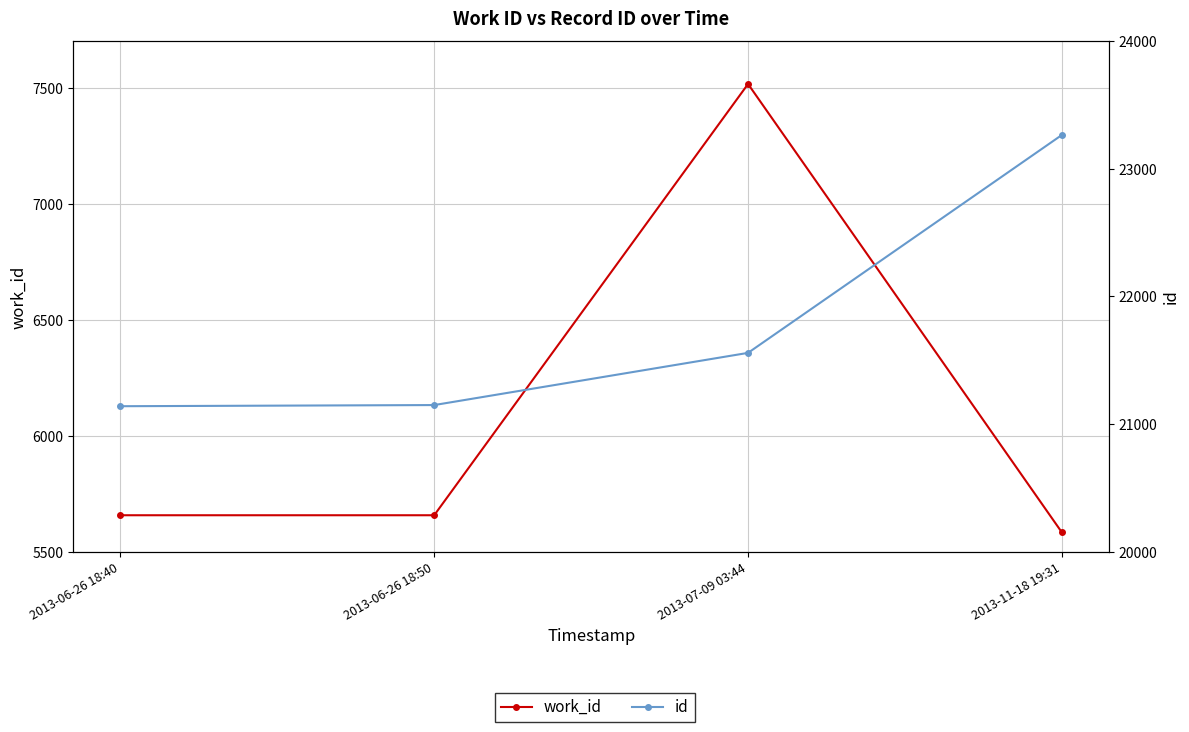

Reading left to right, extract all data points from this chart.

work_id: 2013-06-26 18:40=5657	2013-06-26 18:50=5657	2013-07-09 03:44=7516	2013-11-18 19:31=5583
id: 2013-06-26 18:40=21140	2013-06-26 18:50=21149	2013-07-09 03:44=21558	2013-11-18 19:31=23266